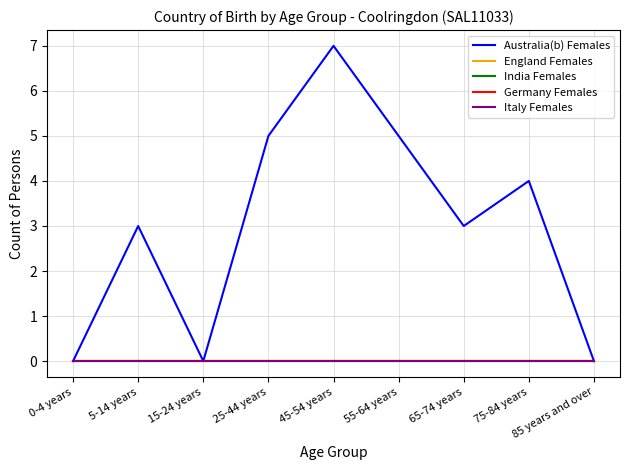

Reading right to left, what are all the values shown in this chart?

Australia(b) Females: 85 years and over=0	75-84 years=4	65-74 years=3	55-64 years=5	45-54 years=7	25-44 years=5	15-24 years=0	5-14 years=3	0-4 years=0
England Females: 85 years and over=0	75-84 years=0	65-74 years=0	55-64 years=0	45-54 years=0	25-44 years=0	15-24 years=0	5-14 years=0	0-4 years=0
India Females: 85 years and over=0	75-84 years=0	65-74 years=0	55-64 years=0	45-54 years=0	25-44 years=0	15-24 years=0	5-14 years=0	0-4 years=0
Germany Females: 85 years and over=0	75-84 years=0	65-74 years=0	55-64 years=0	45-54 years=0	25-44 years=0	15-24 years=0	5-14 years=0	0-4 years=0
Italy Females: 85 years and over=0	75-84 years=0	65-74 years=0	55-64 years=0	45-54 years=0	25-44 years=0	15-24 years=0	5-14 years=0	0-4 years=0